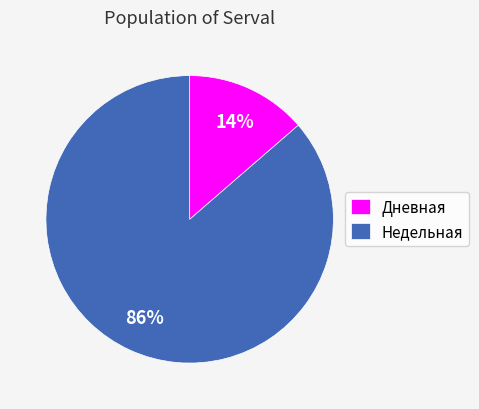

Count the number of slices in the pie.

2